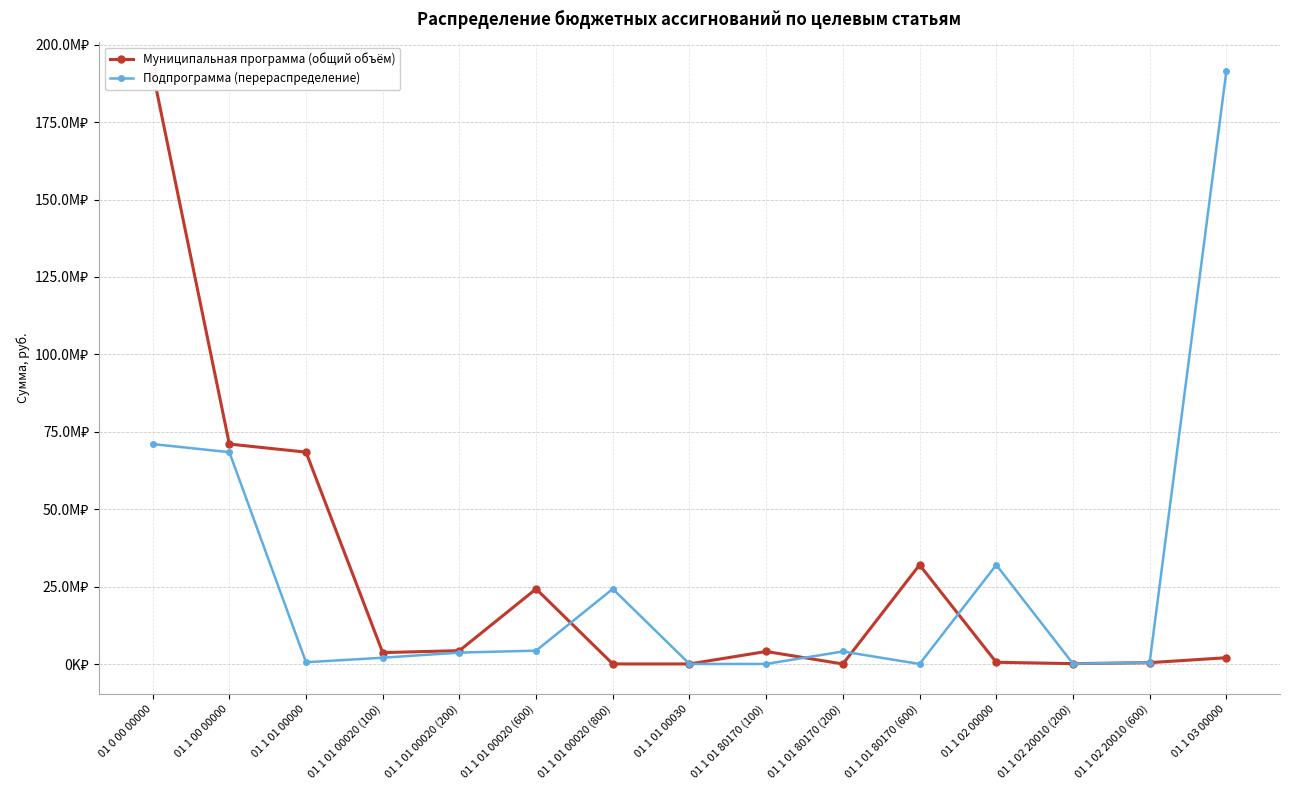

What is the difference between the Муниципальная программа (общий объём) values at 01 1 01 80170 (600) and 01 1 01 00020 (800)?

31988778.0